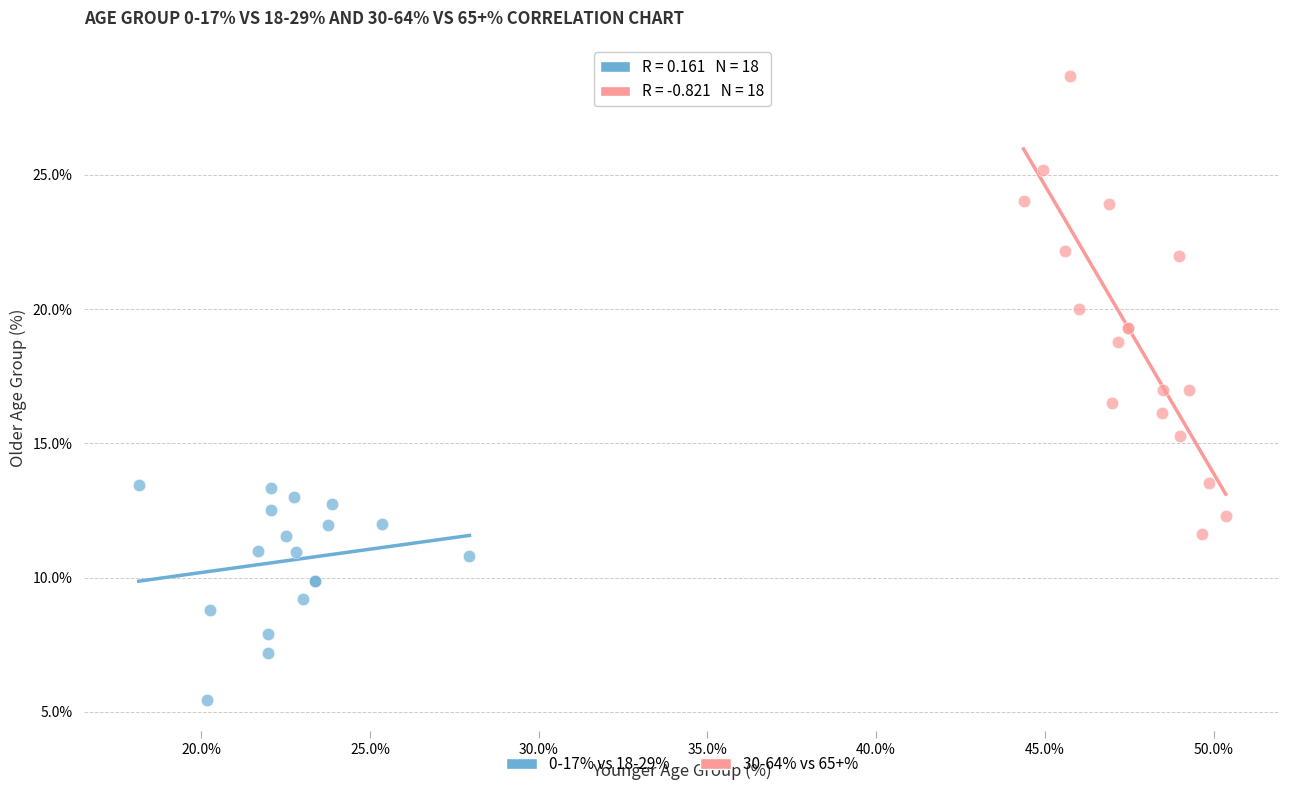

What are all the series names shown in the legend?

0-17% vs 18-29%, 30-64% vs 65+%